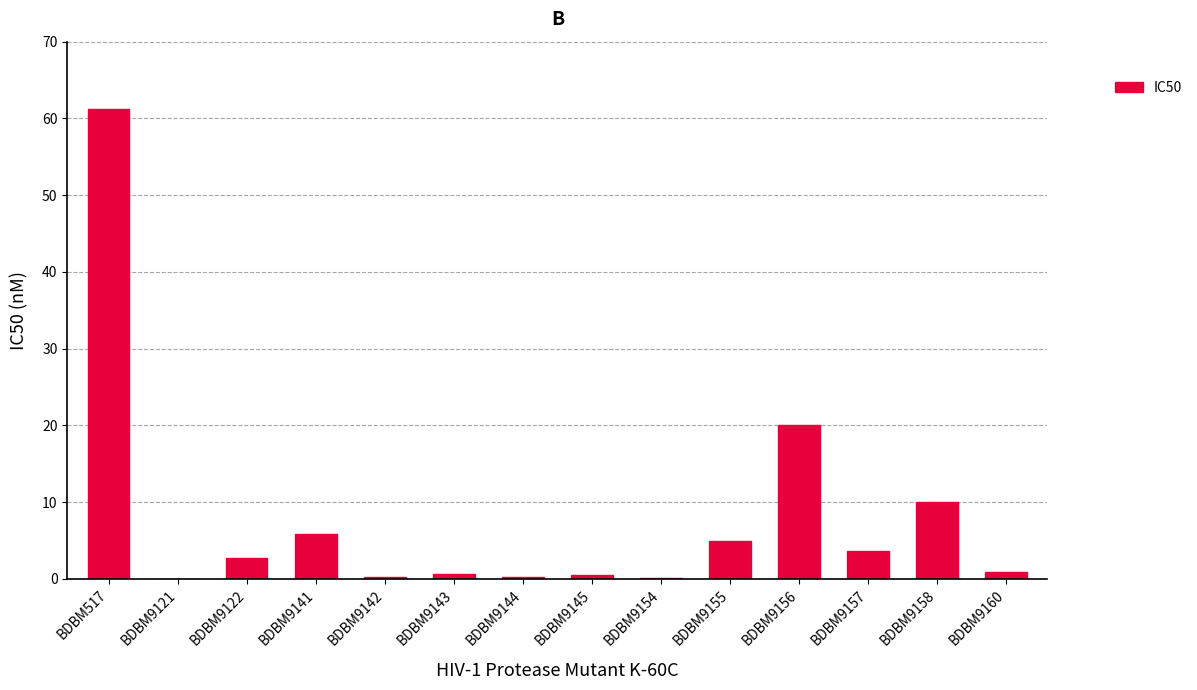

What is the greatest value displayed?

61.2